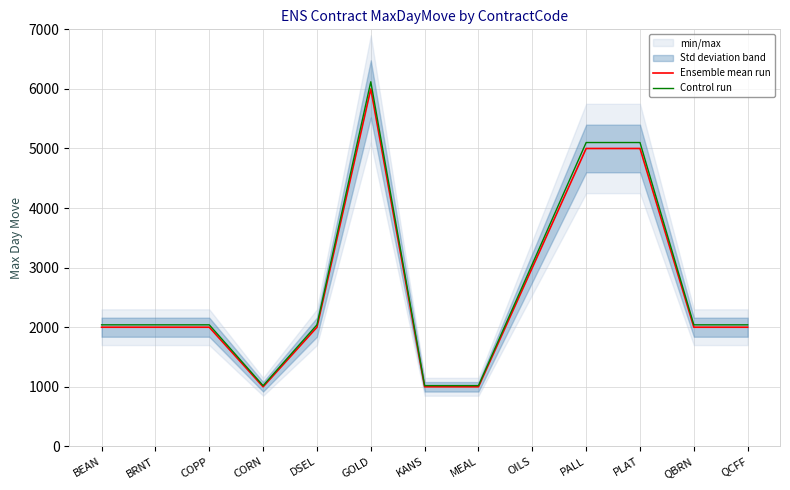

Which category has the highest value across all series?

GOLD